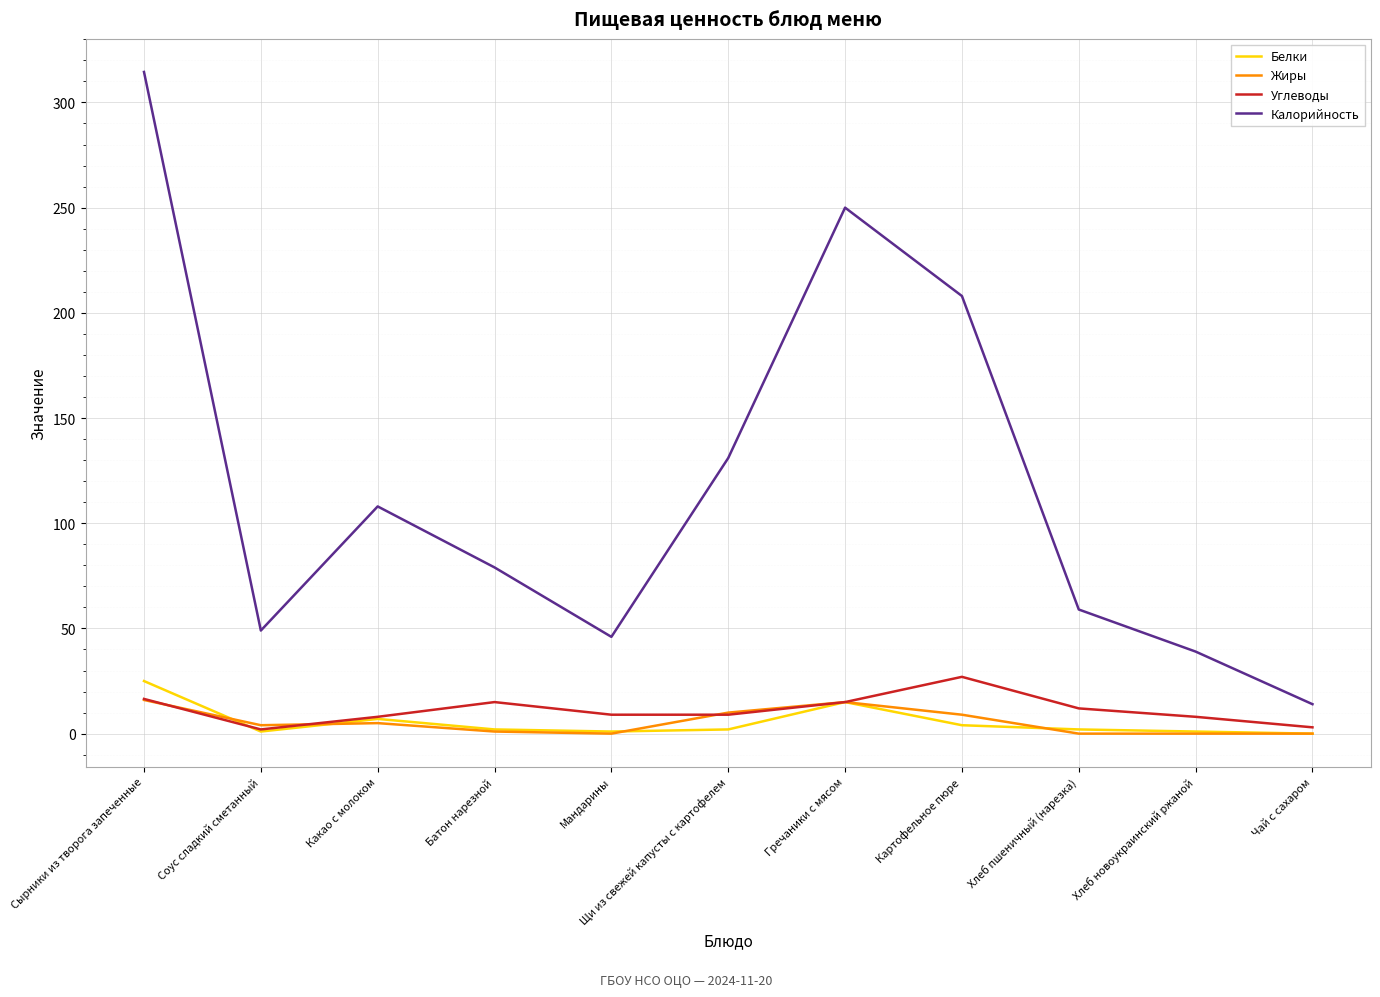

True or false: Калорийность has a value of 39.0 at Хлеб новоукраинский ржаной.

True